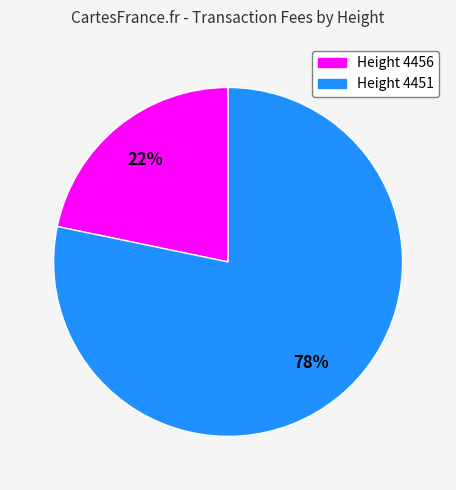

Which slice represents more than half of the pie?

Height 4451